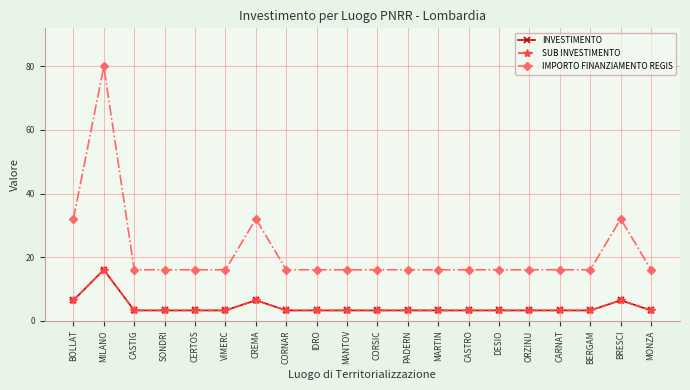

Does the chart have visible grid lines?

Yes